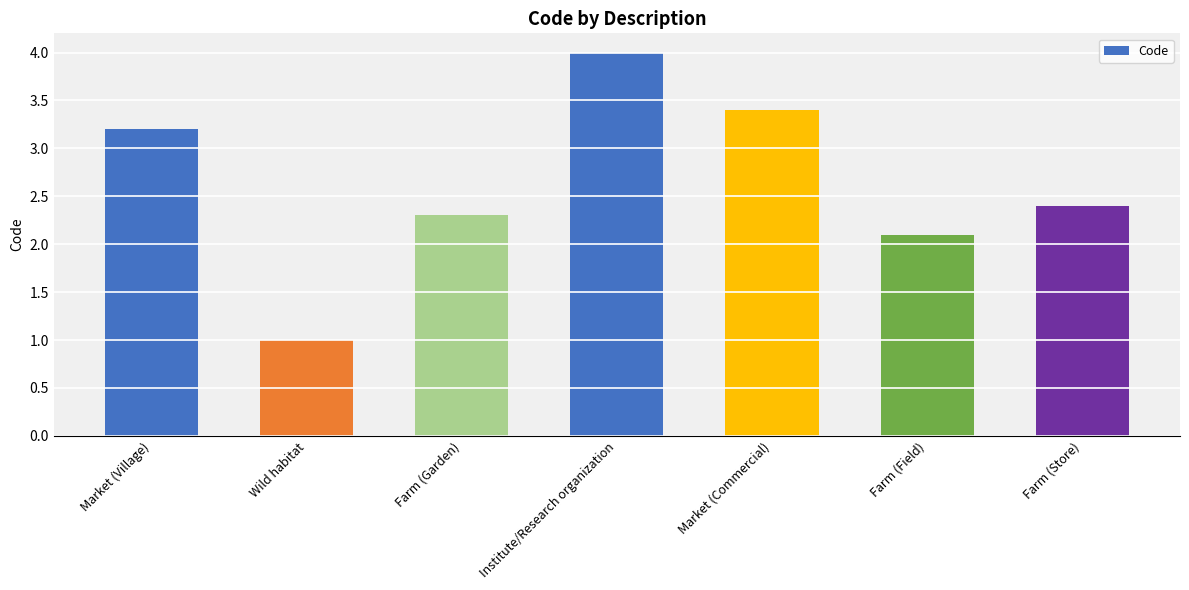

What is the difference between the maximum and minimum values?

3.0